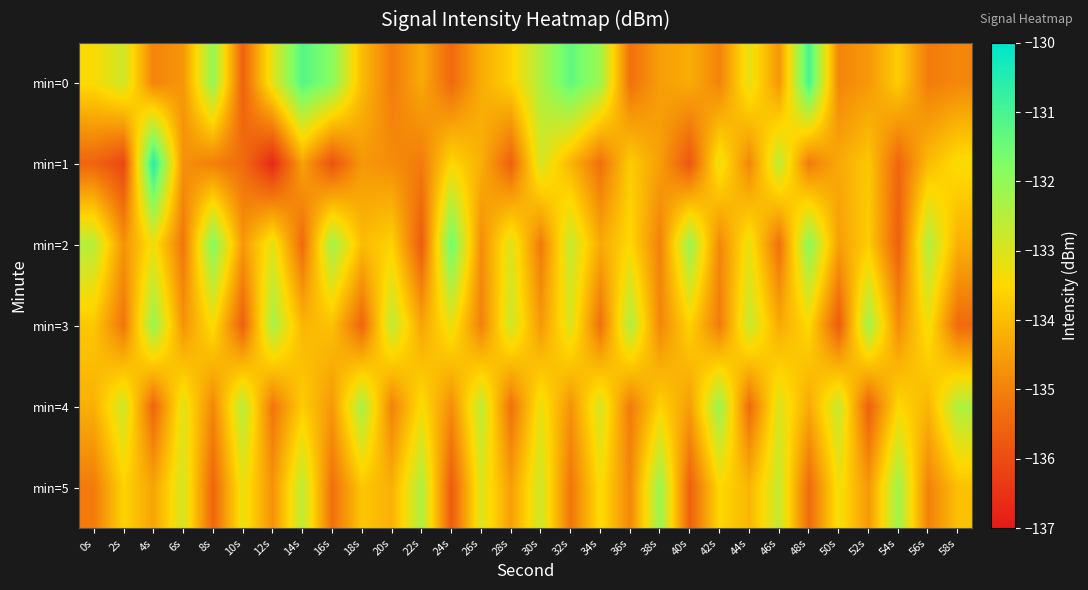

At which category is the sum across all series the highest?

4s